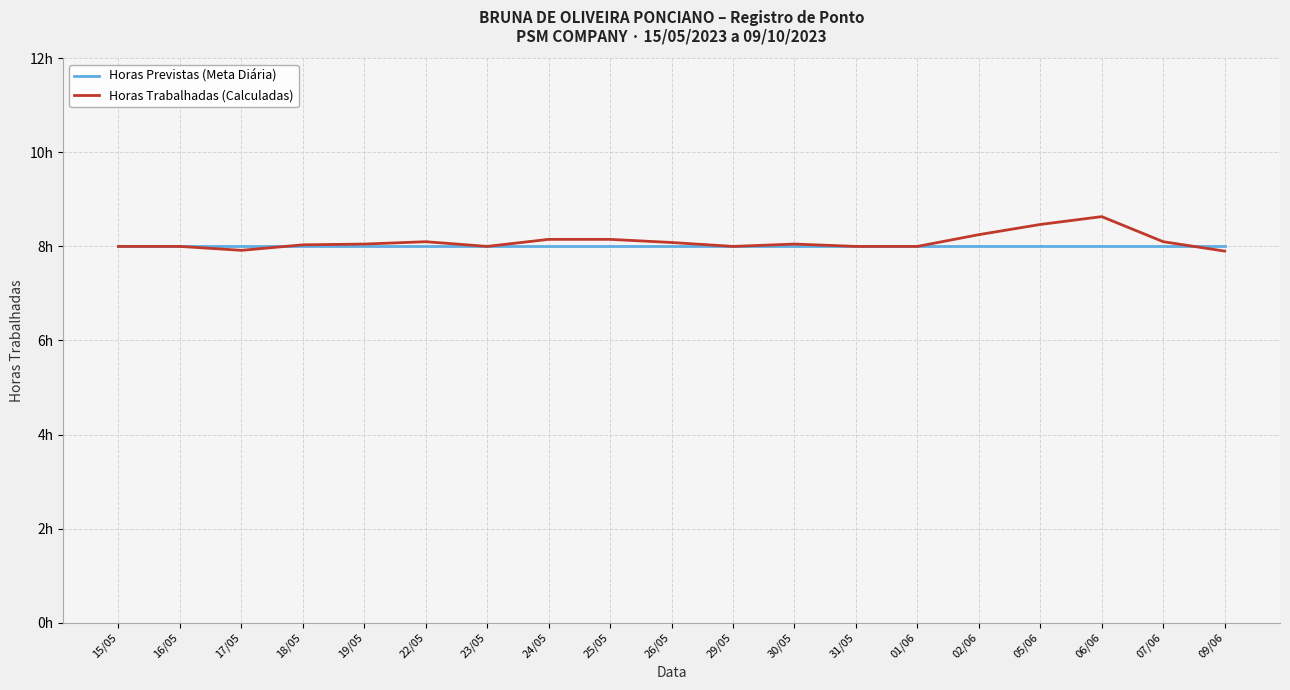

What is the approximate value of Horas Trabalhadas (Calculadas) at 24/05?

8.2